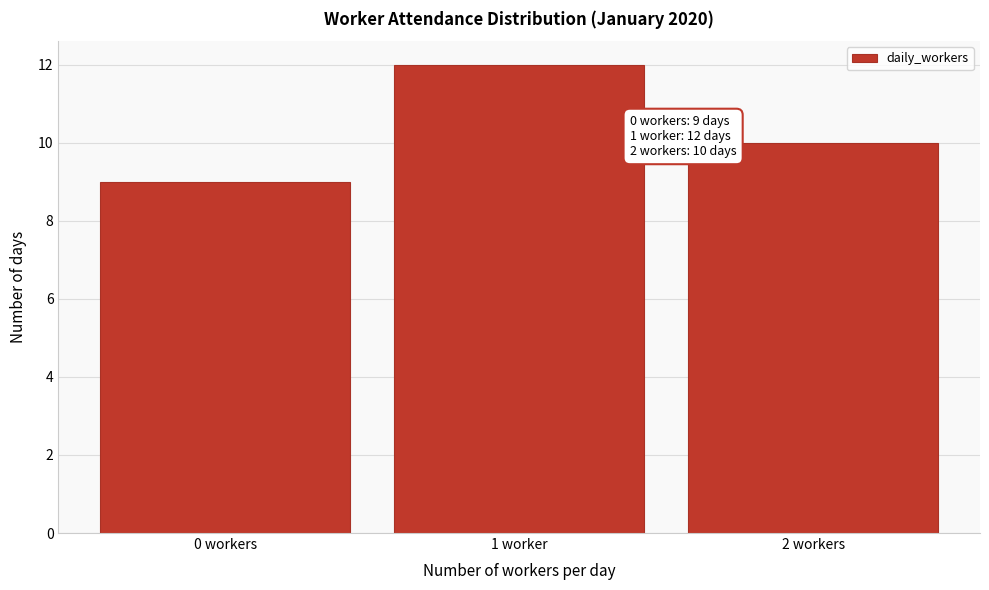

Reading left to right, transcribe all the data shown in this chart.

0 workers=9	1 worker=12	2 workers=10